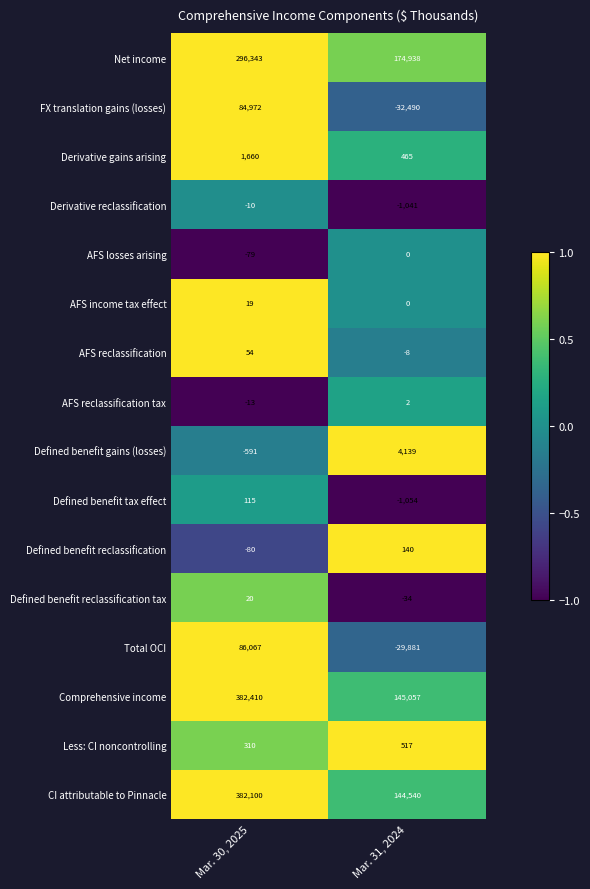

How many data points does each series have?

2